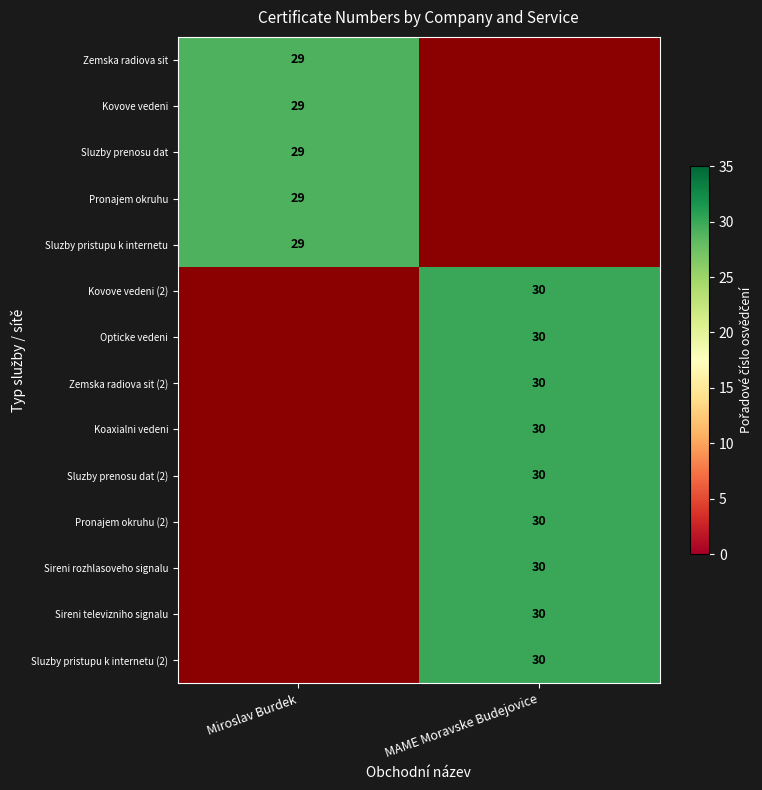

Is it true that Koaxialni vedeni equals 18 at MAME Moravske Budejovice?

False